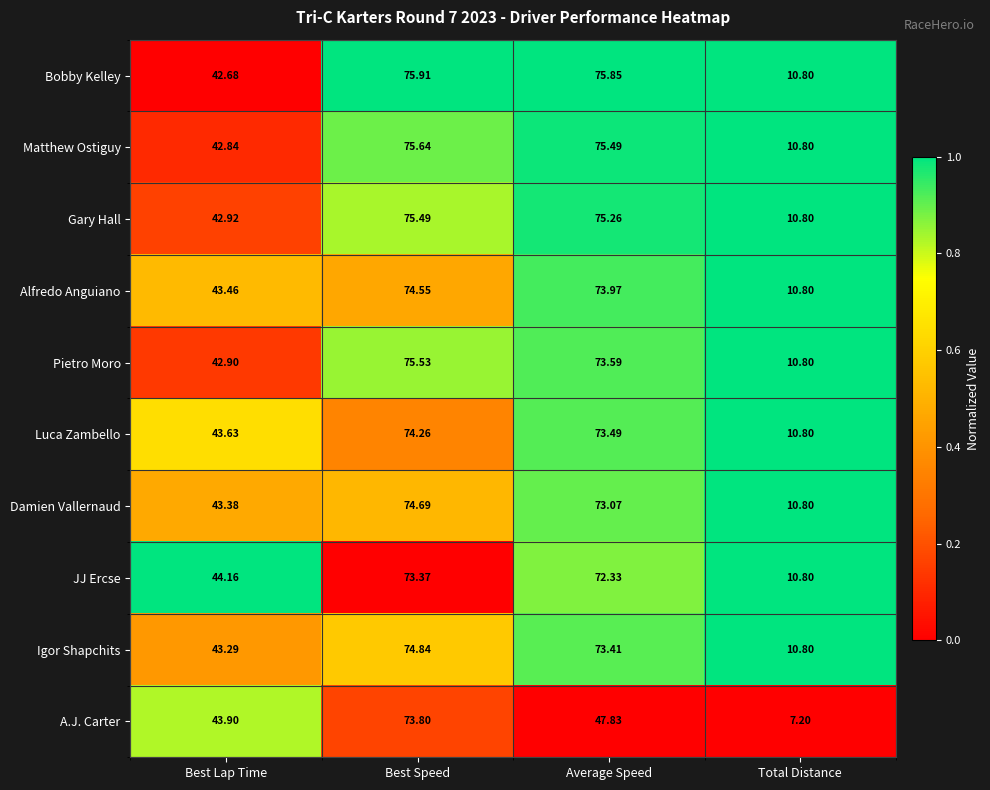

Rank the series at Best Speed from lowest to highest value.

JJ Ercse, A.J. Carter, Luca Zambello, Alfredo Anguiano, Damien Vallernaud, Igor Shapchits, Gary Hall, Pietro Moro, Matthew Ostiguy, Bobby Kelley